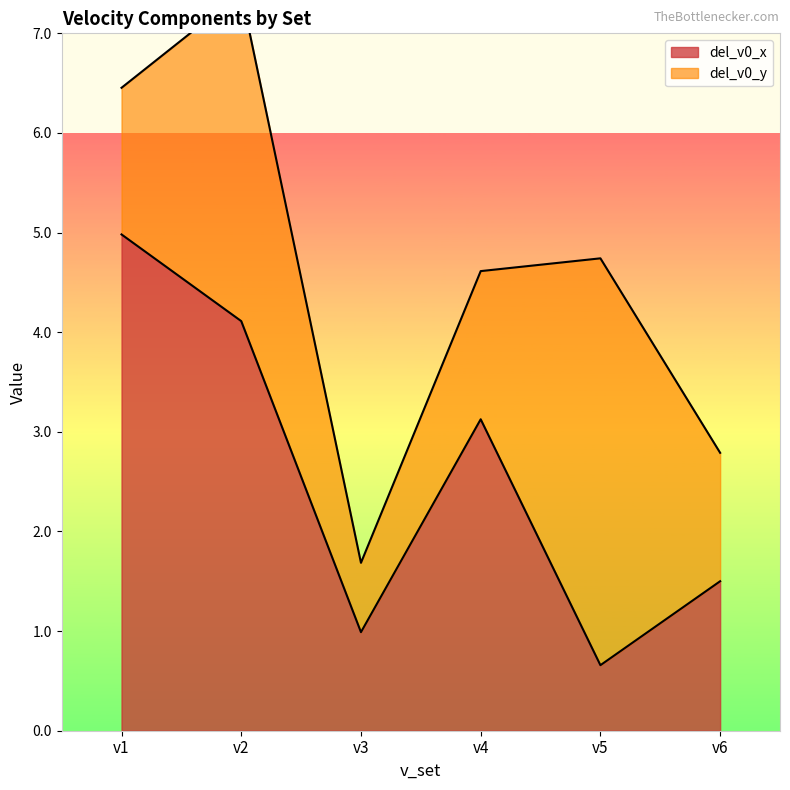

How many data points are less than 3?

3